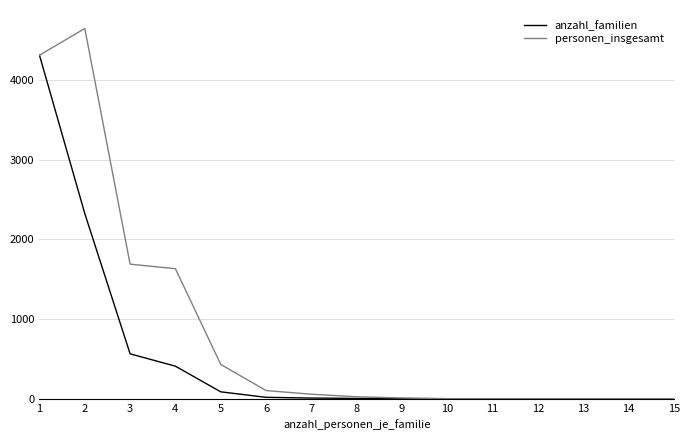

Which series has the largest total across all categories?

personen_insgesamt